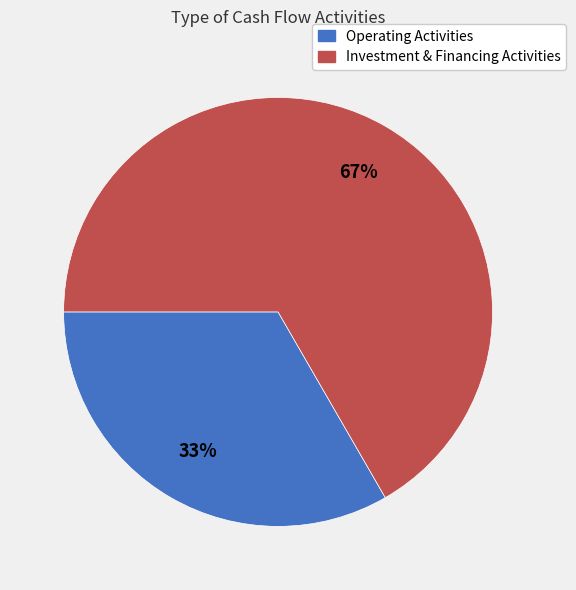

Is there any slice that represents more than half of the pie?

Yes